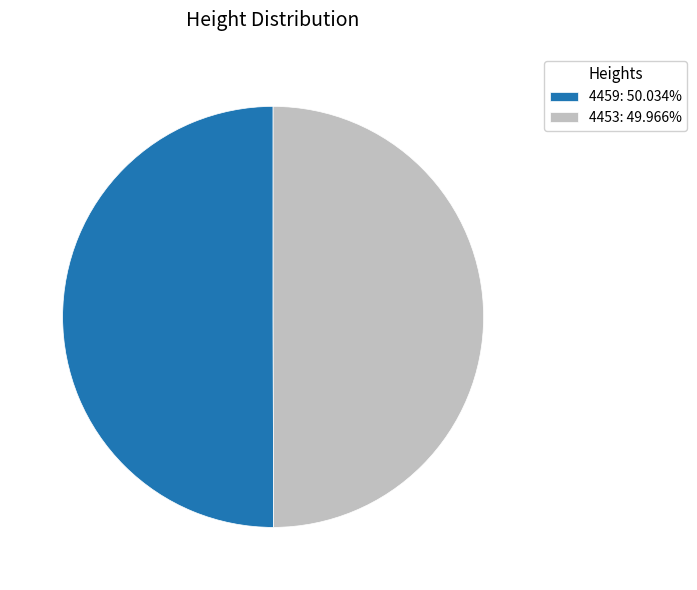

Do 4459: 50.034% and 4453: 49.966% together represent more than half of the pie?

Yes